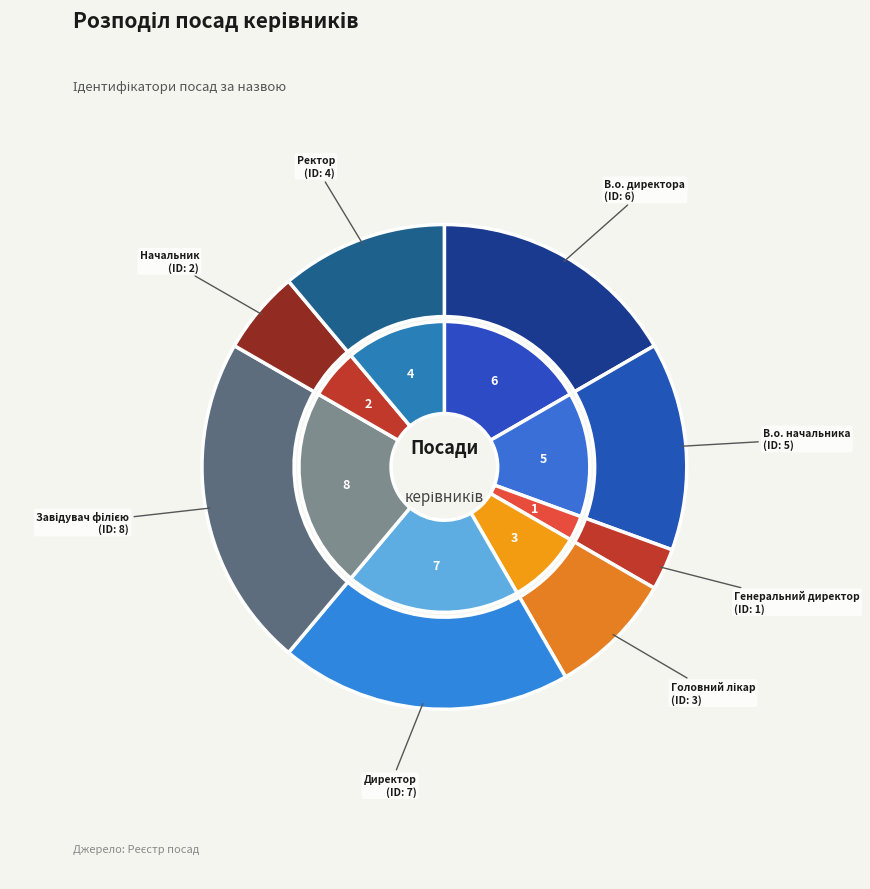

Count the number of slices in the pie.

8